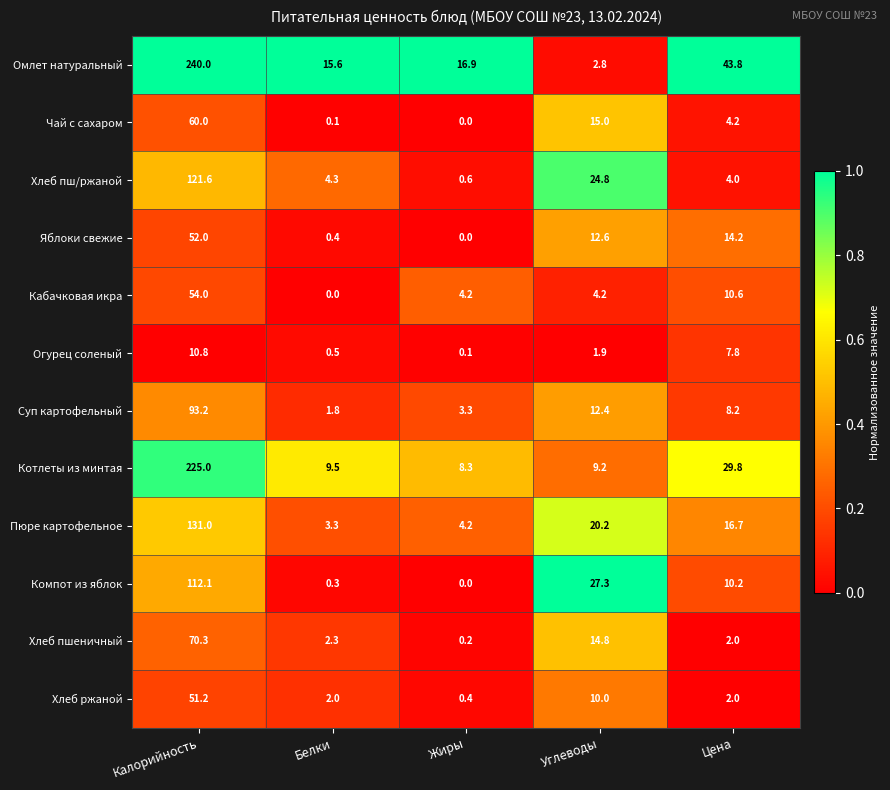

Which series has the largest range (max minus min)?

Омлет натуральный